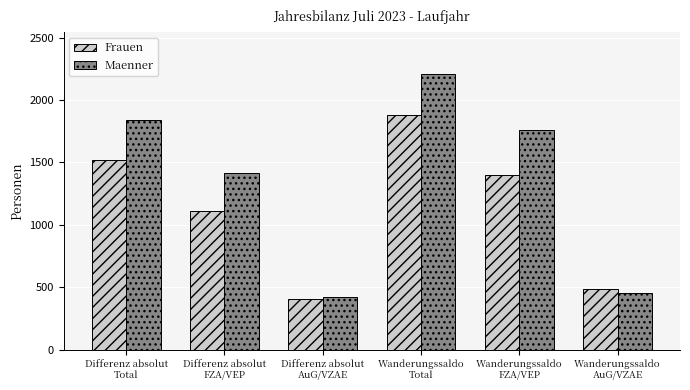

How many data points does each series have?

6